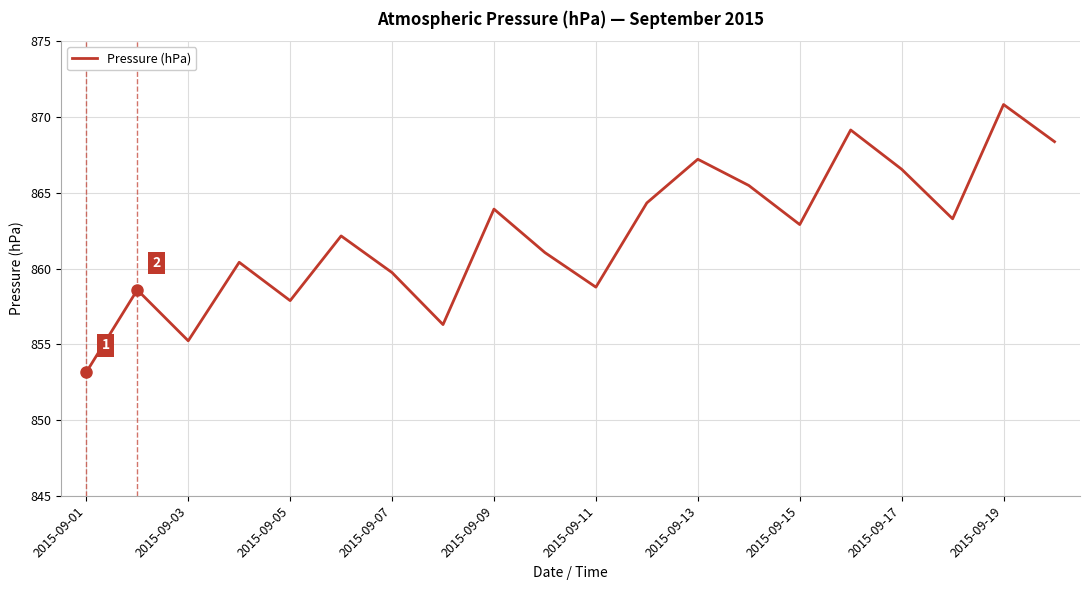

What is the difference between the maximum and minimum values?

17.7